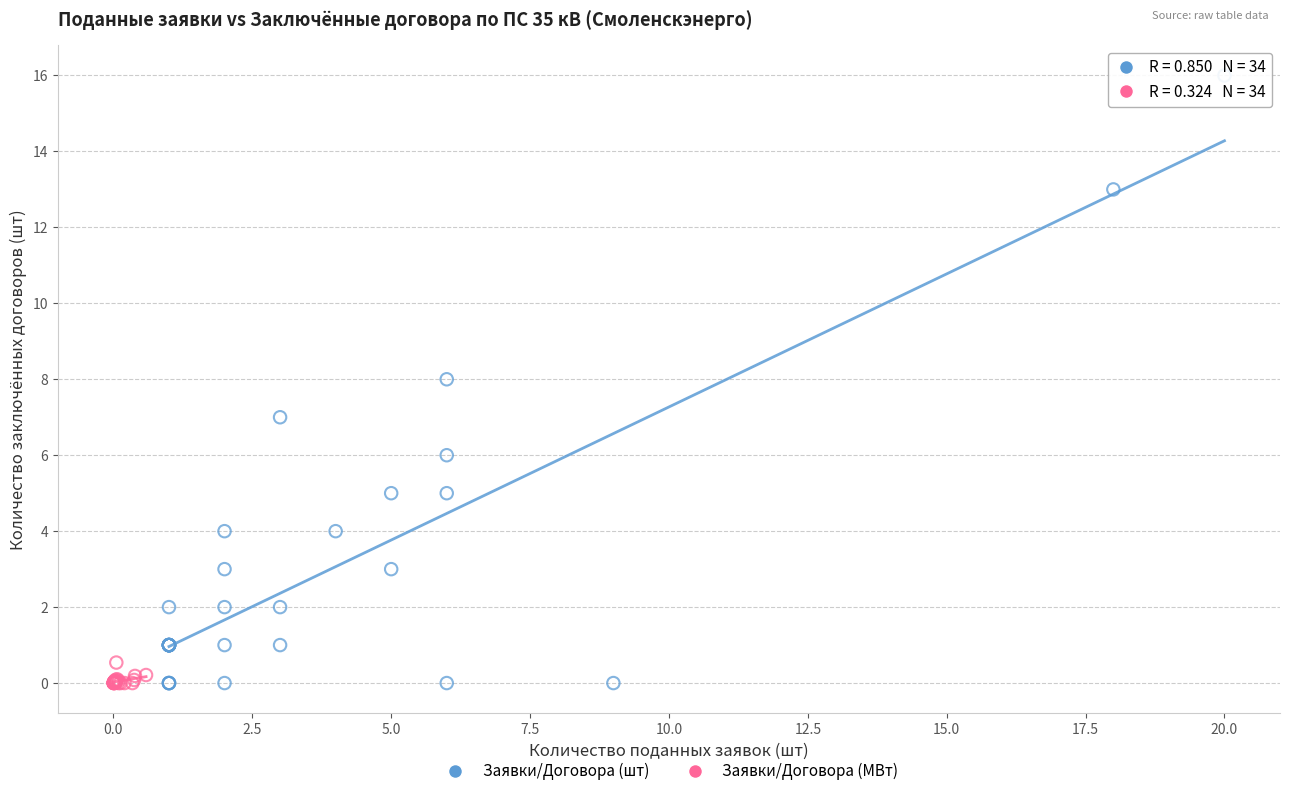

Which series has the largest Y range (max minus min)?

Заявки/Договора (шт)